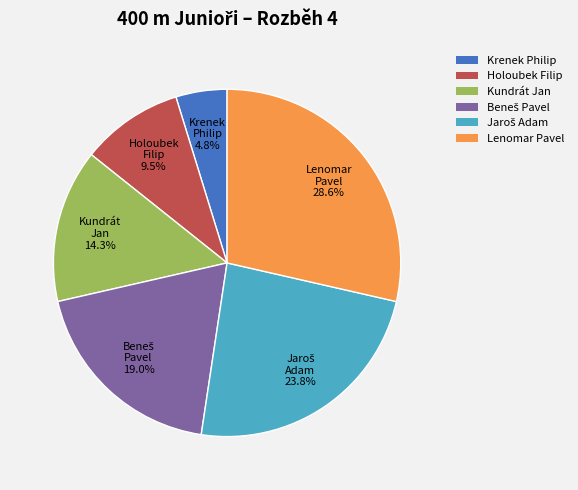

To the nearest percent, what percentage of the pie is Krenek Philip?

5%